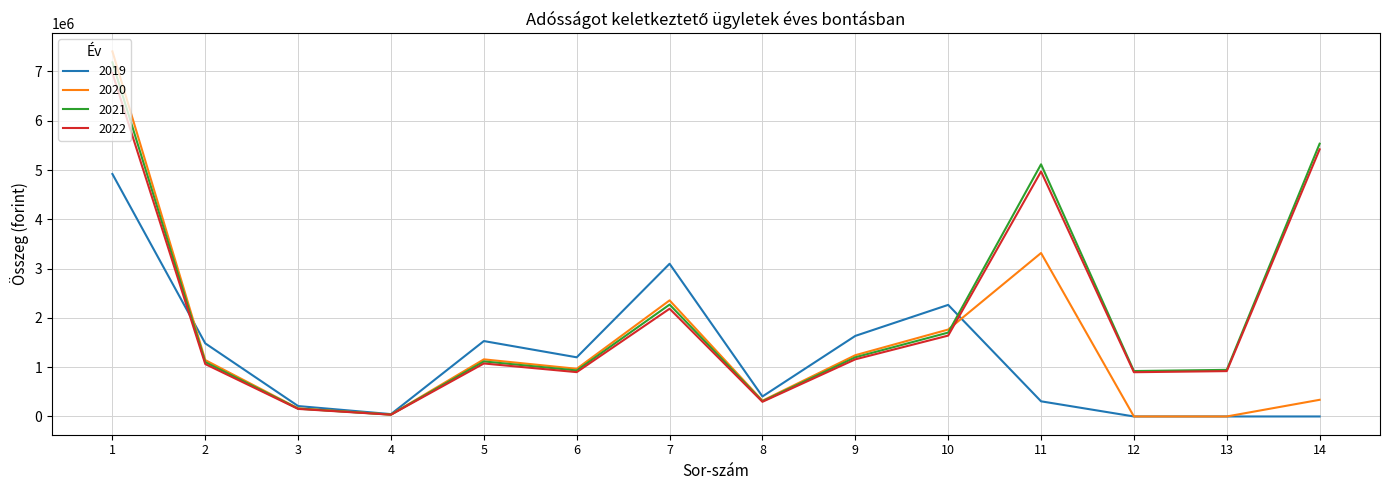

Is this an area chart (filled region under the line)?

No